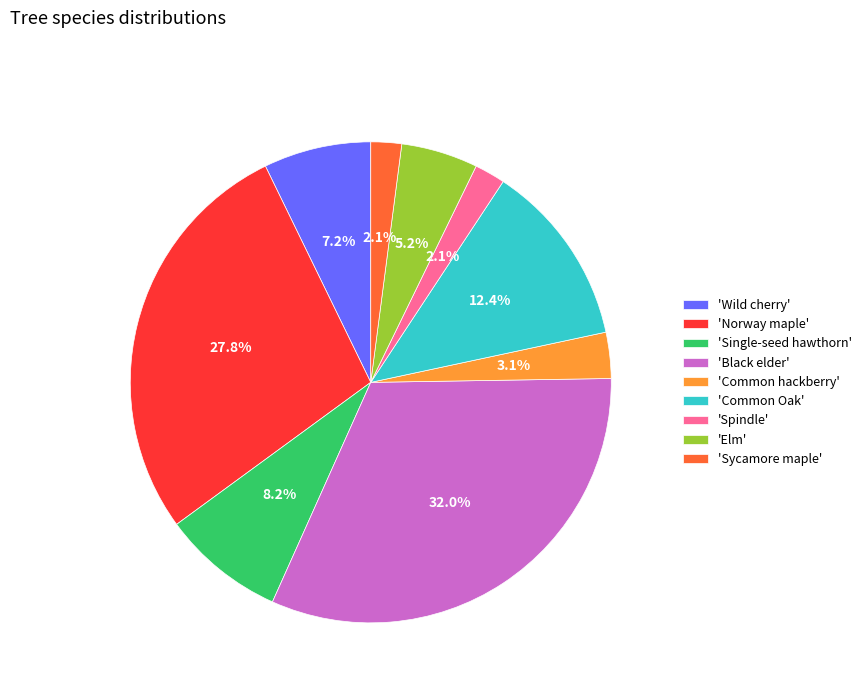

Between 'Wild cherry' and 'Common Oak', which is larger?

'Common Oak'